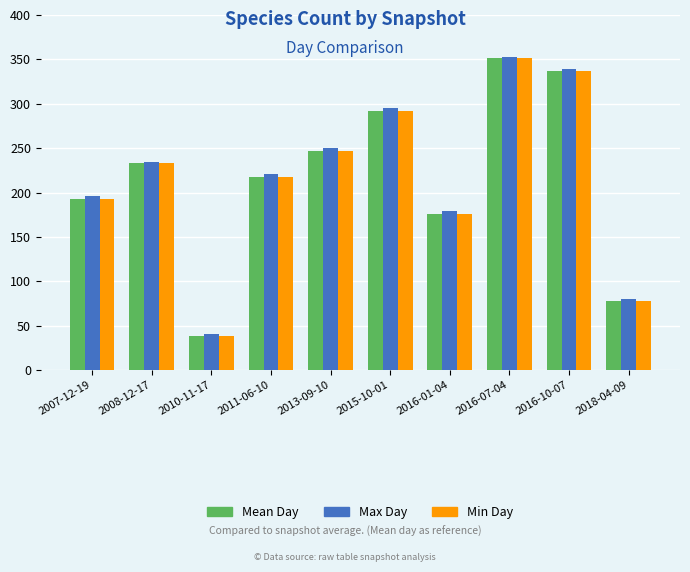

What is the total value across all series at 2016-01-04?

531